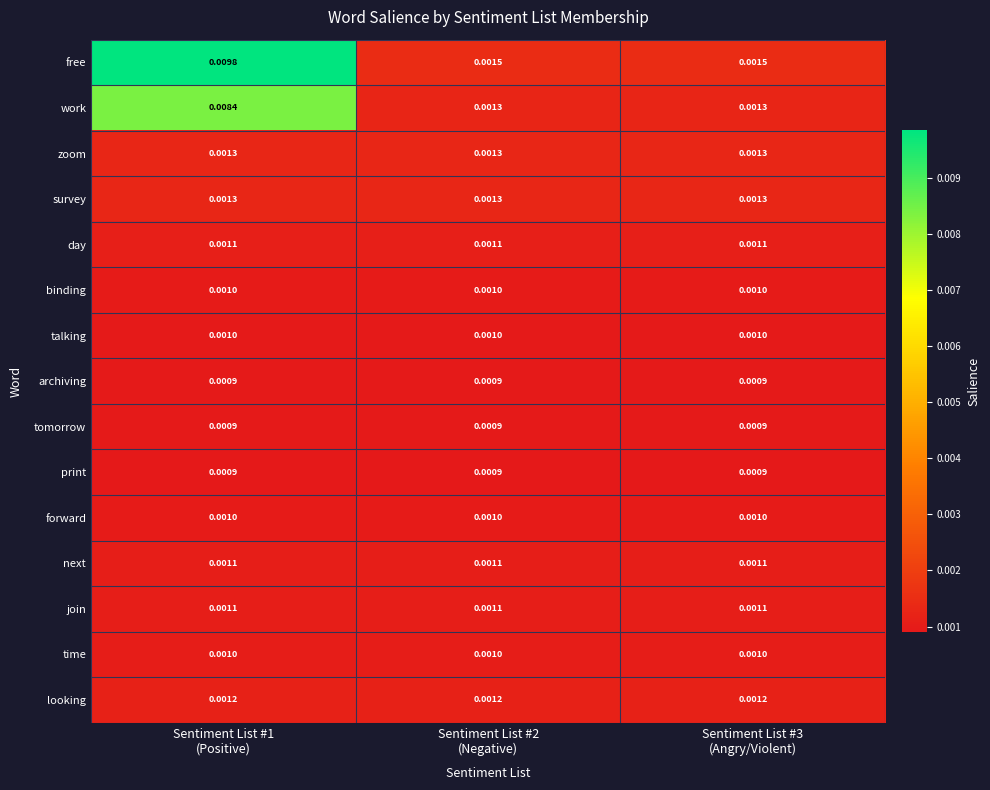

Which series has the largest total across all categories?

free